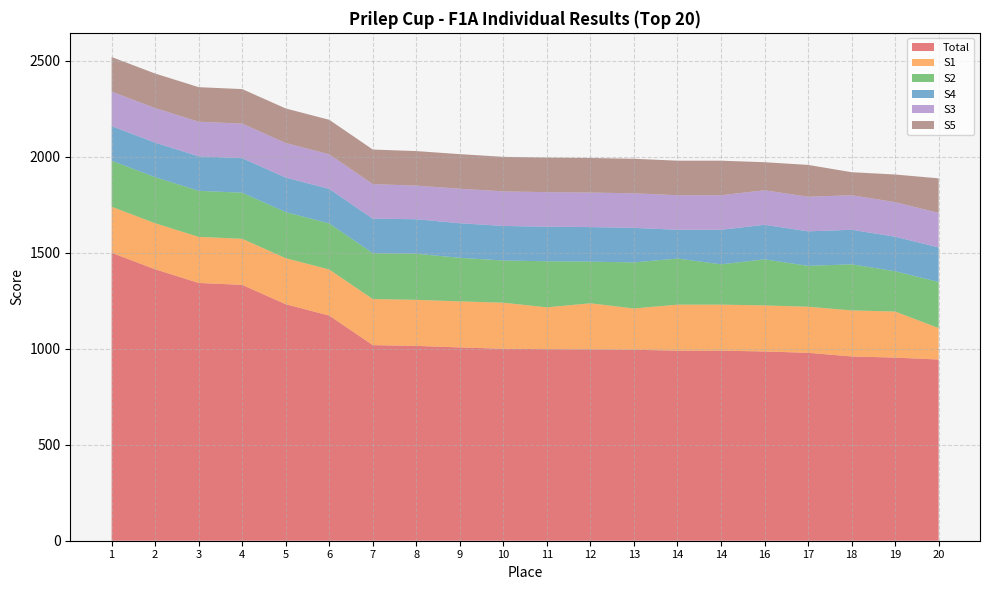

Reading left to right, extract all data points from this chart.

Total: 1=1500	2=1414	3=1343	4=1333	5=1232	6=1173	7=1019	8=1015	9=1007	10=1000	11=998	12=997	13=995	14=990	14=990	16=986	17=979	18=960	19=954	20=944
S1: 1=240	2=240	3=240	4=240	5=240	6=240	7=240	8=240	9=240	10=240	11=218	12=240	13=215	14=240	14=240	16=240	17=240	18=240	19=240	20=164
S2: 1=240	2=240	3=240	4=240	5=240	6=240	7=239	8=240	9=227	10=220	11=240	12=217	13=240	14=240	14=210	16=240	17=213	18=240	19=210	20=240
S4: 1=180	2=180	3=180	4=180	5=180	6=180	7=180	8=180	9=180	10=180	11=180	12=180	13=180	14=150	14=180	16=180	17=180	18=180	19=180	20=180
S3: 1=180	2=180	3=180	4=180	5=180	6=180	7=180	8=175	9=180	10=180	11=180	12=180	13=180	14=180	14=180	16=180	17=180	18=180	19=180	20=180
S5: 1=180	2=180	3=180	4=180	5=180	6=180	7=180	8=180	9=180	10=180	11=180	12=180	13=180	14=180	14=180	16=146	17=166	18=120	19=144	20=180